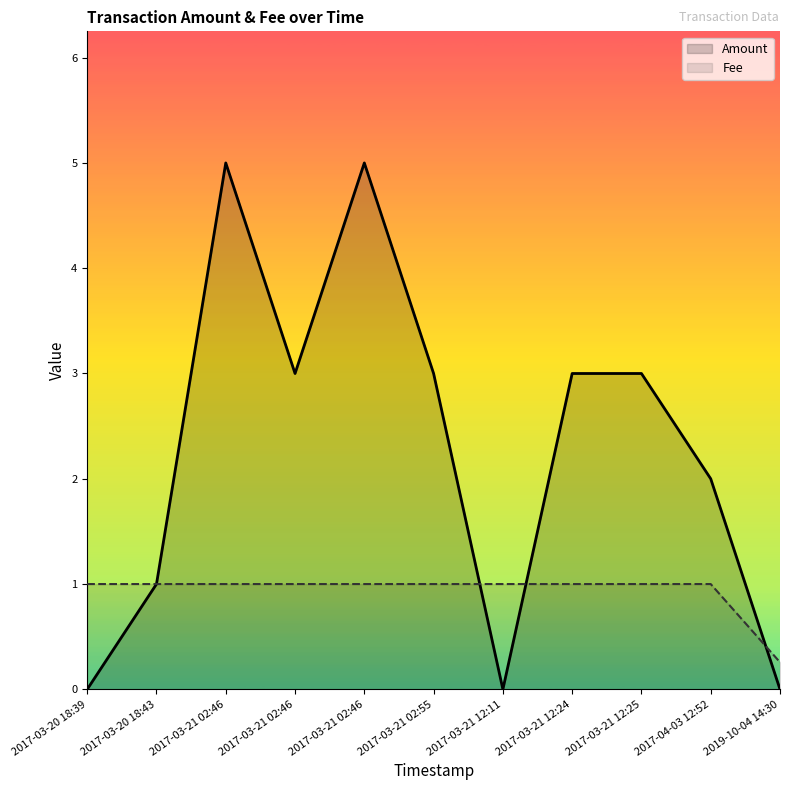

What is the spread (max minus min) of values at 2017-03-21 12:25?

2.0